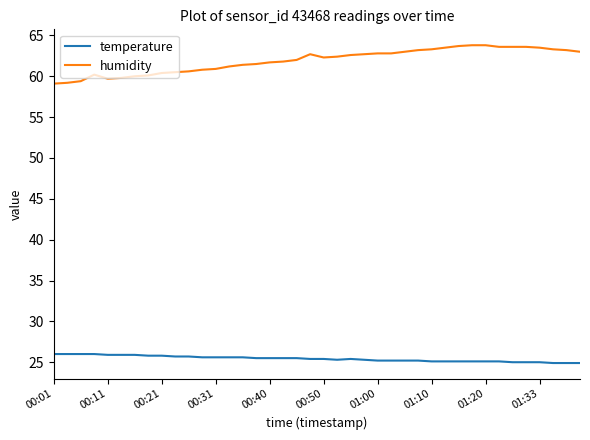

Which series has the widest spread of values?

humidity